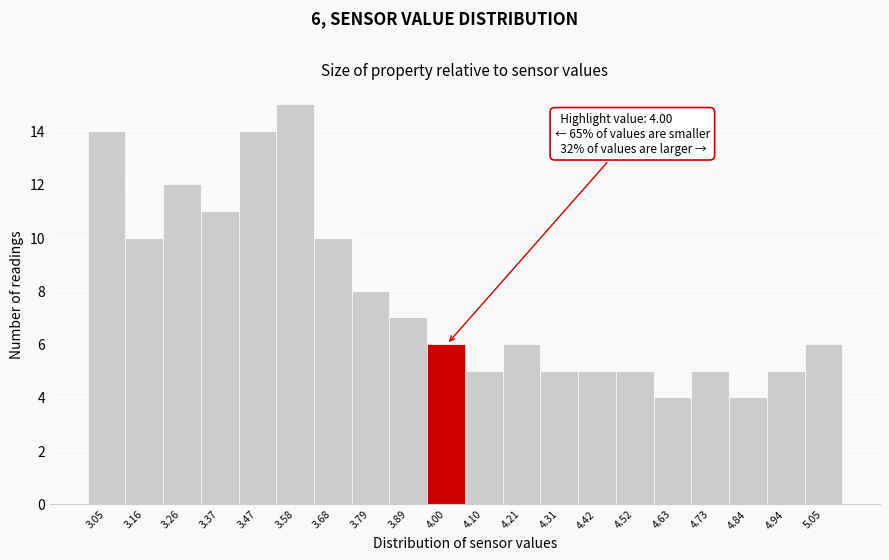

Which range on the x-axis has the tallest bar?

3.525 to 3.630